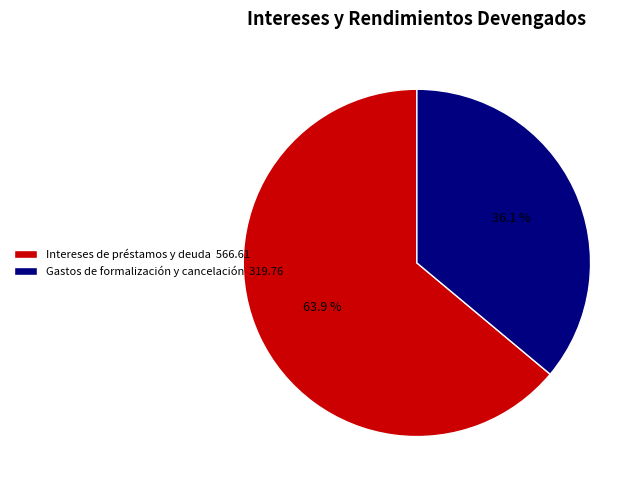

Is there a majority slice in this chart?

Yes